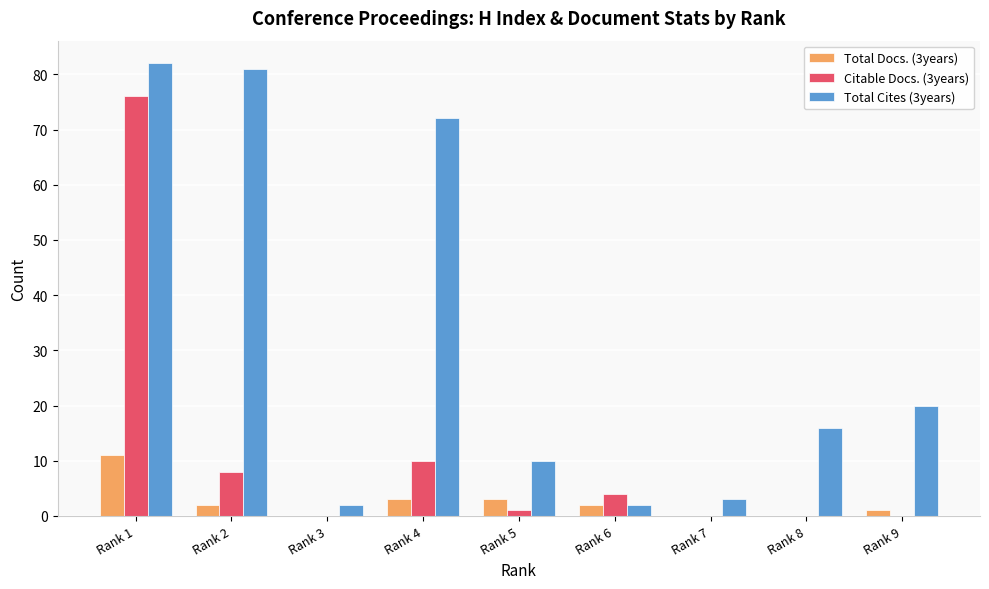

How many categories are shown in the chart?

9